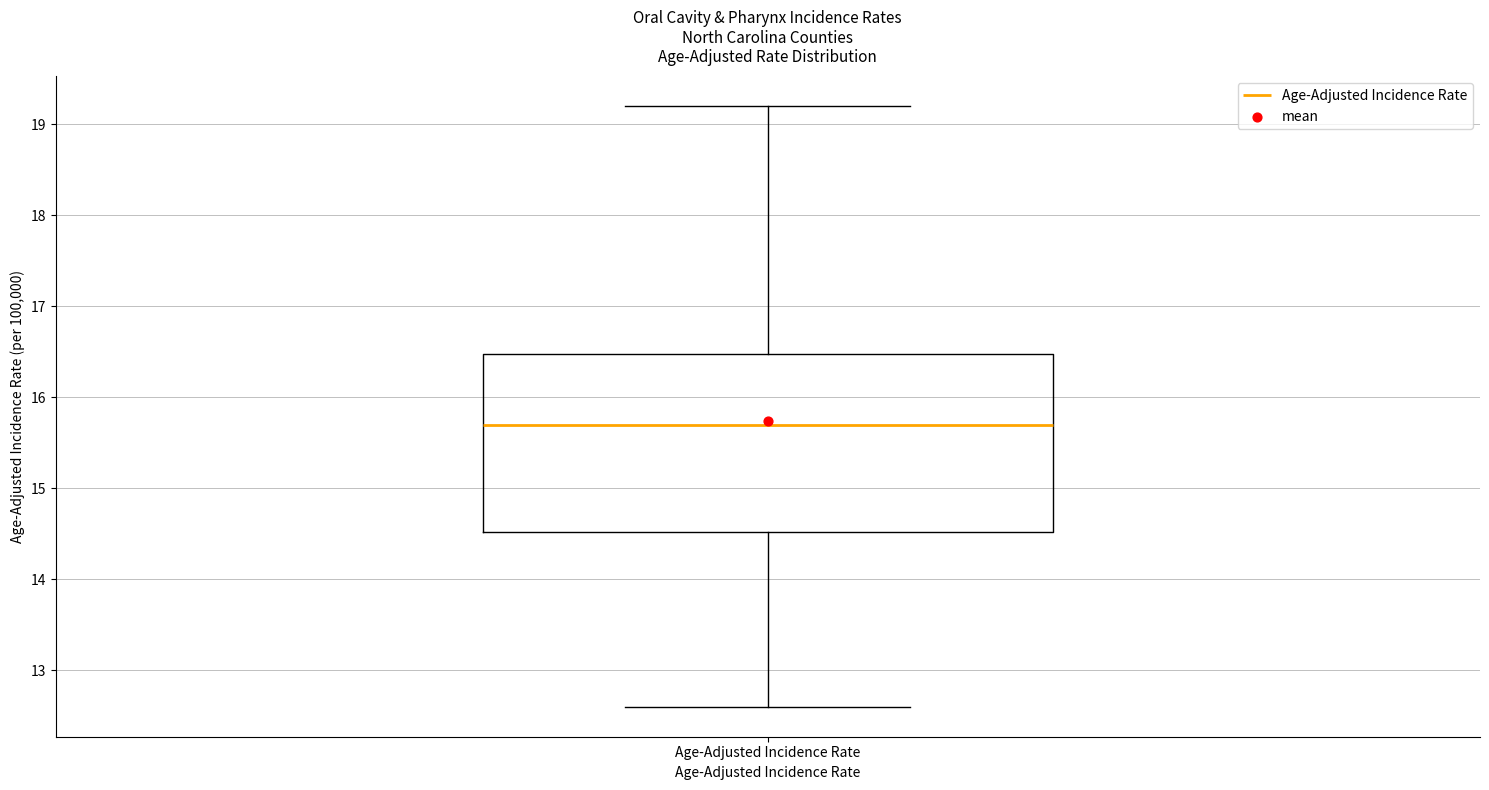

Where does the lower whisker of the box for Age-Adjusted Incidence Rate end on the y-axis? The values are not printed on the chart, so give them approximately, as read against the axis.

12.6